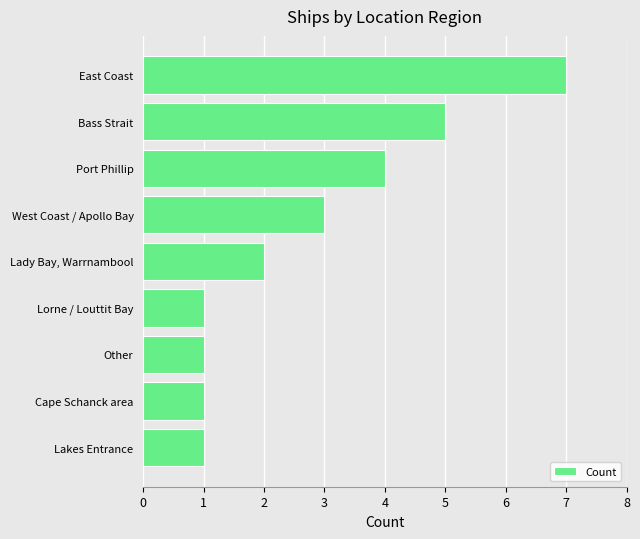

Which label corresponds to the largest value in the chart?

East Coast